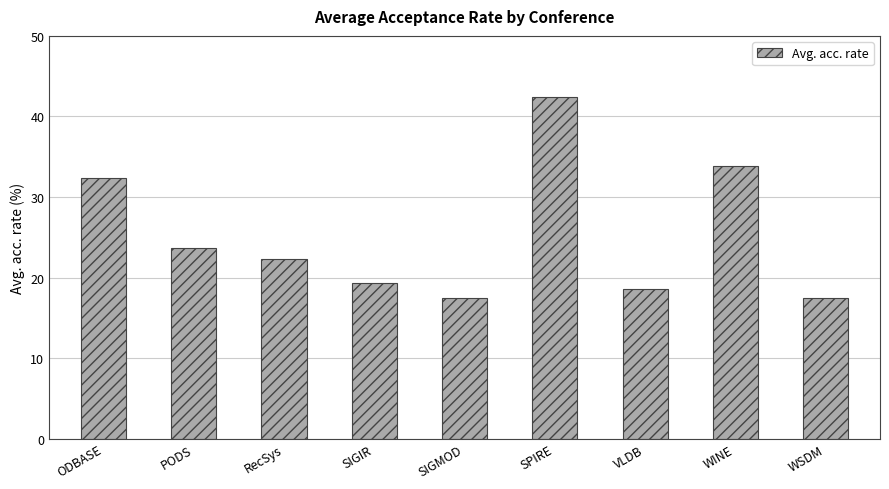

The chart shows a value of 8.4 at RecSys. True or false?

False